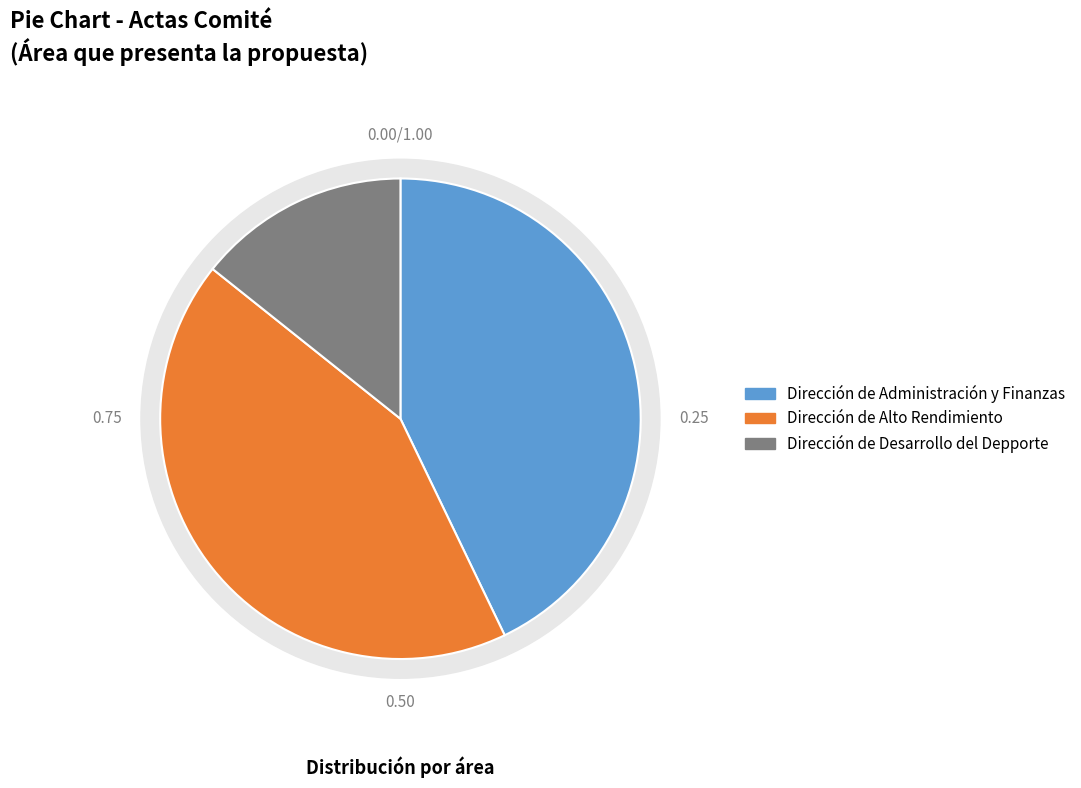

Is it true that Confirma is 97% of the pie?

False